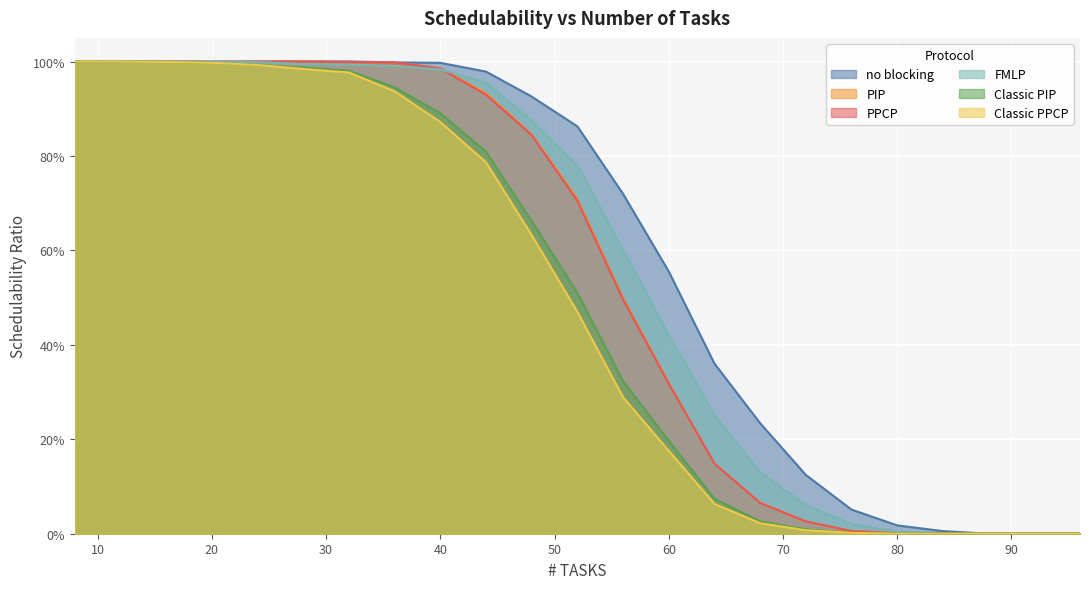

True or false: FMLP and Classic PPCP intersect in this chart.

False